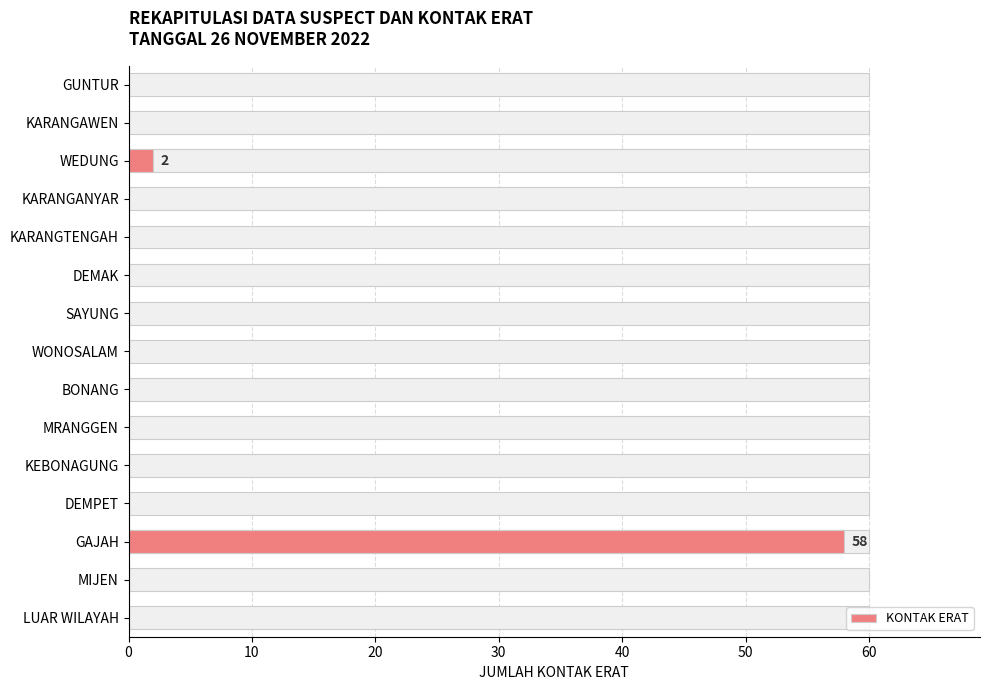

Count the number of categories in the chart.

15